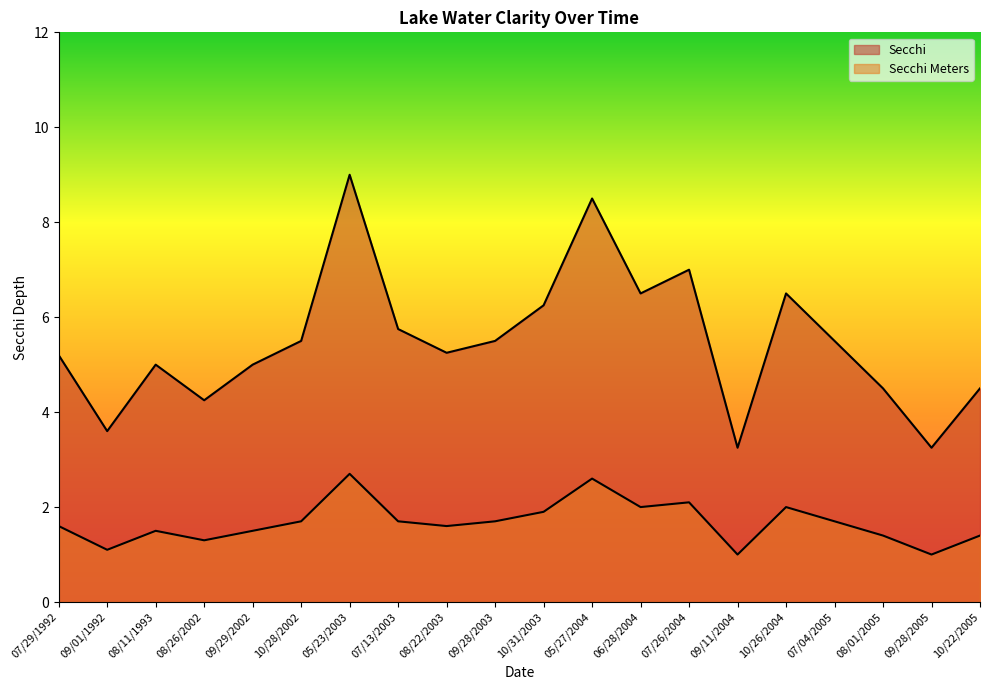

What is the difference between the Secchi Meters values at 10/26/2004 and 10/31/2003?

0.1